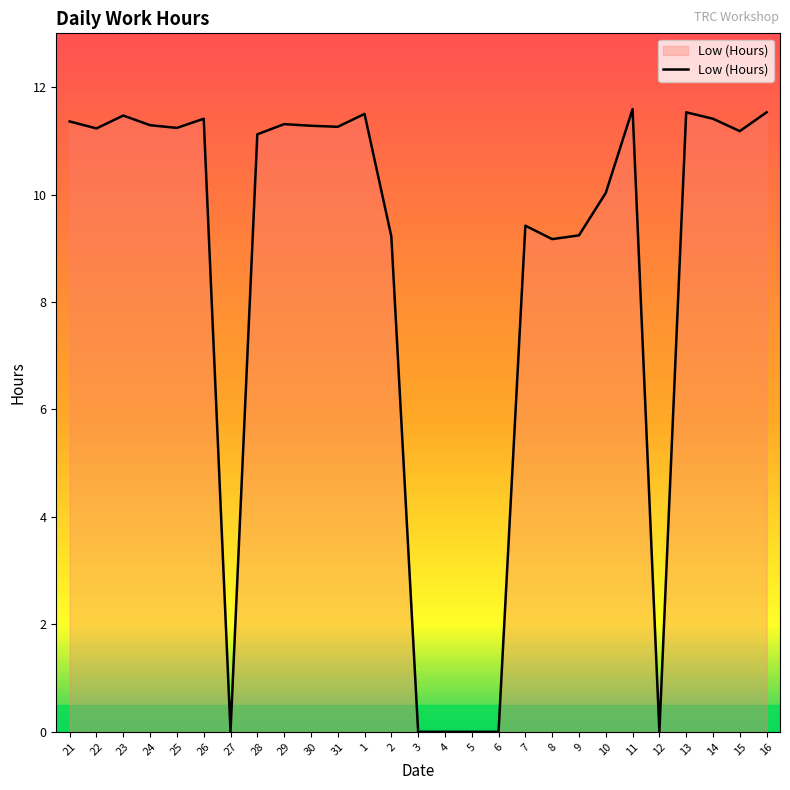

What is the difference between the values at 13 and 26?

0.1